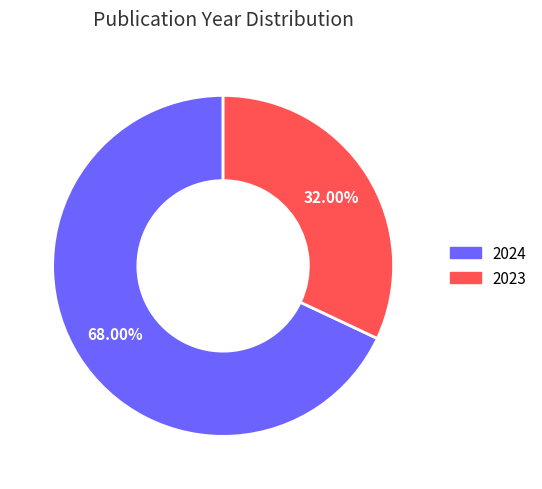

What percentage is the 2023 slice, to the nearest percent?

32%